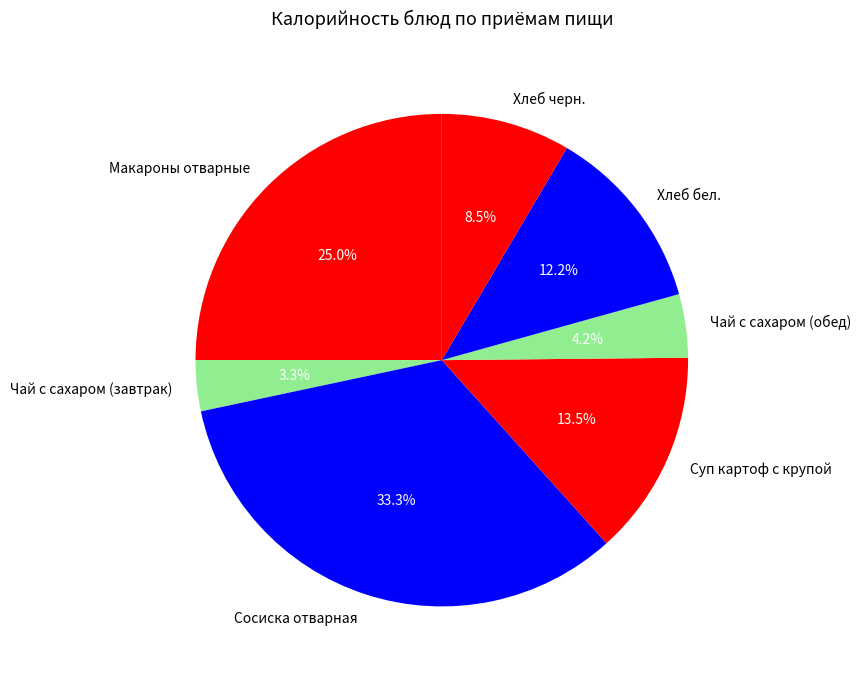

What is the ratio of the value at Суп картоф с крупой to the value at Макароны отварные?

0.5